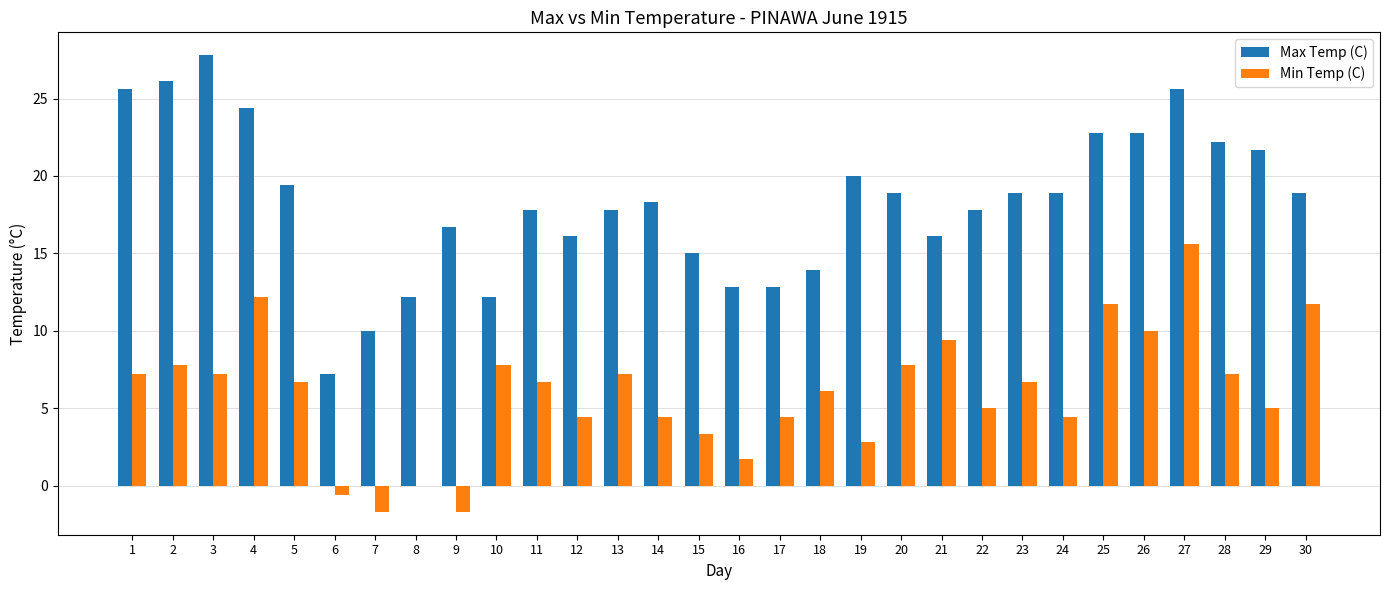

Read the Max Temp (C) value at 2.

26.1